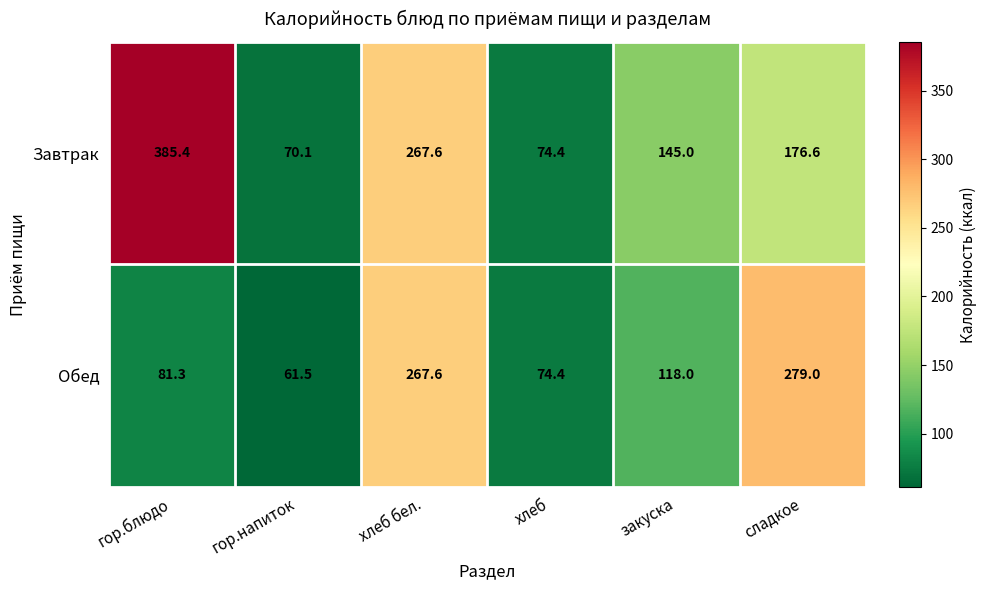

What is the maximum value for Обед?

279.0